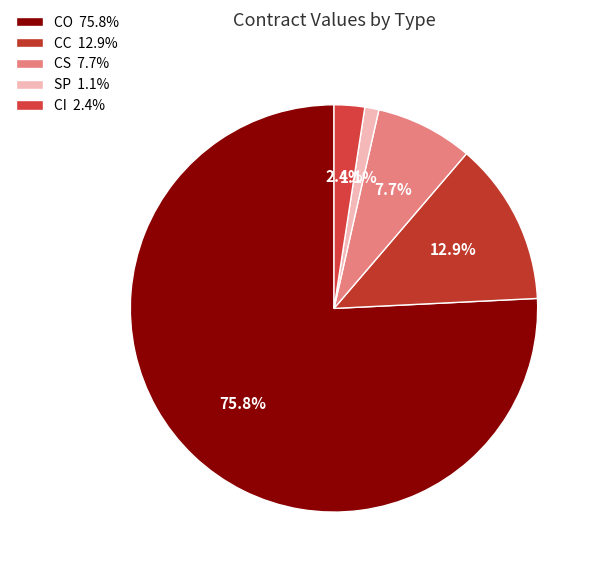

Rank the categories by value from lowest to highest.

SP 1.1%, CI 2.4%, CS 7.7%, CC 12.9%, CO 75.8%